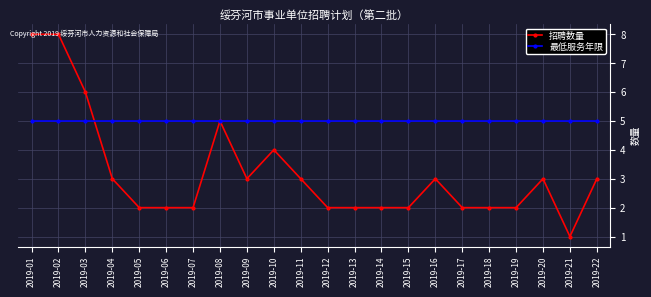

Between 2019-04 and 2019-08, which series saw the biggest shift?

招聘数量